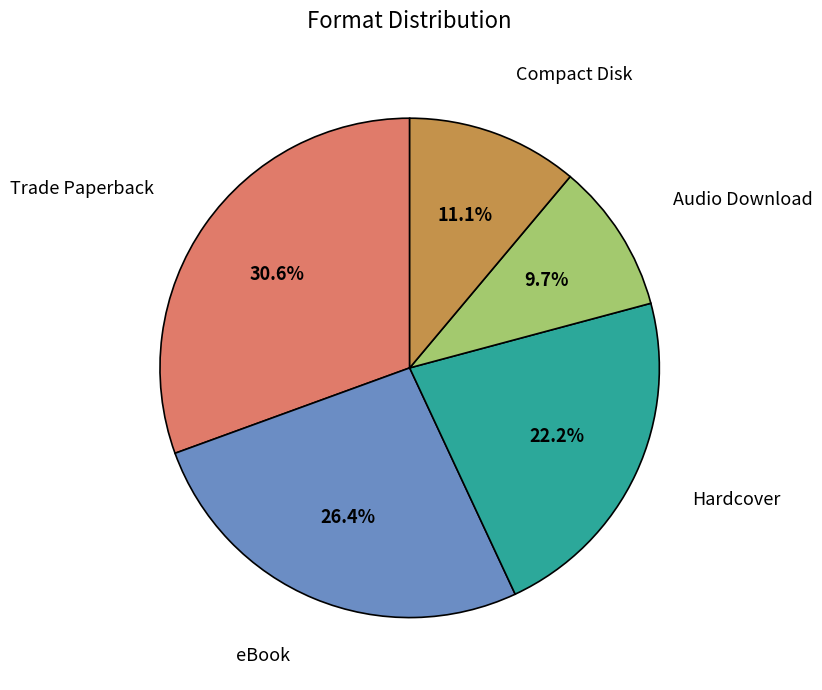

True or false: Trade Paperback accounts for 43% of the total.

False